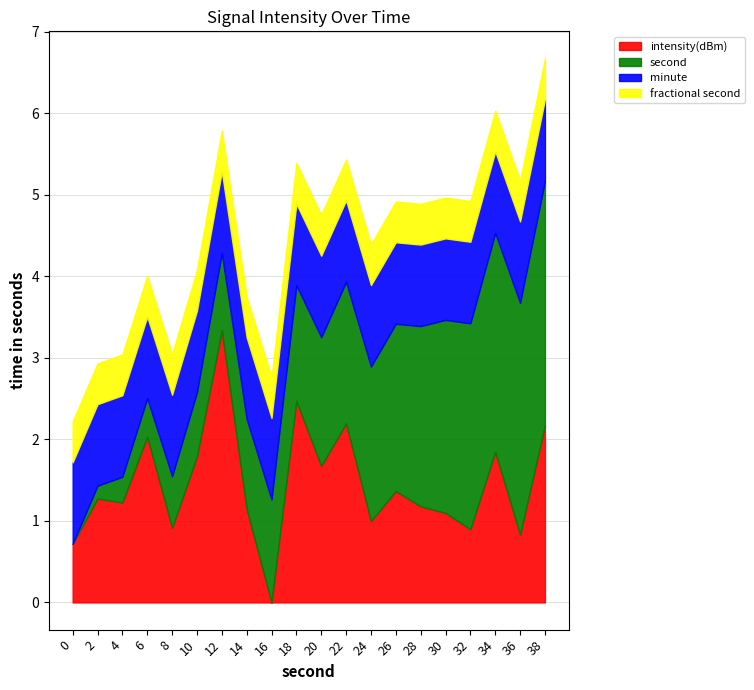

True or false: minute and intensity(dBm) intersect in this chart.

False